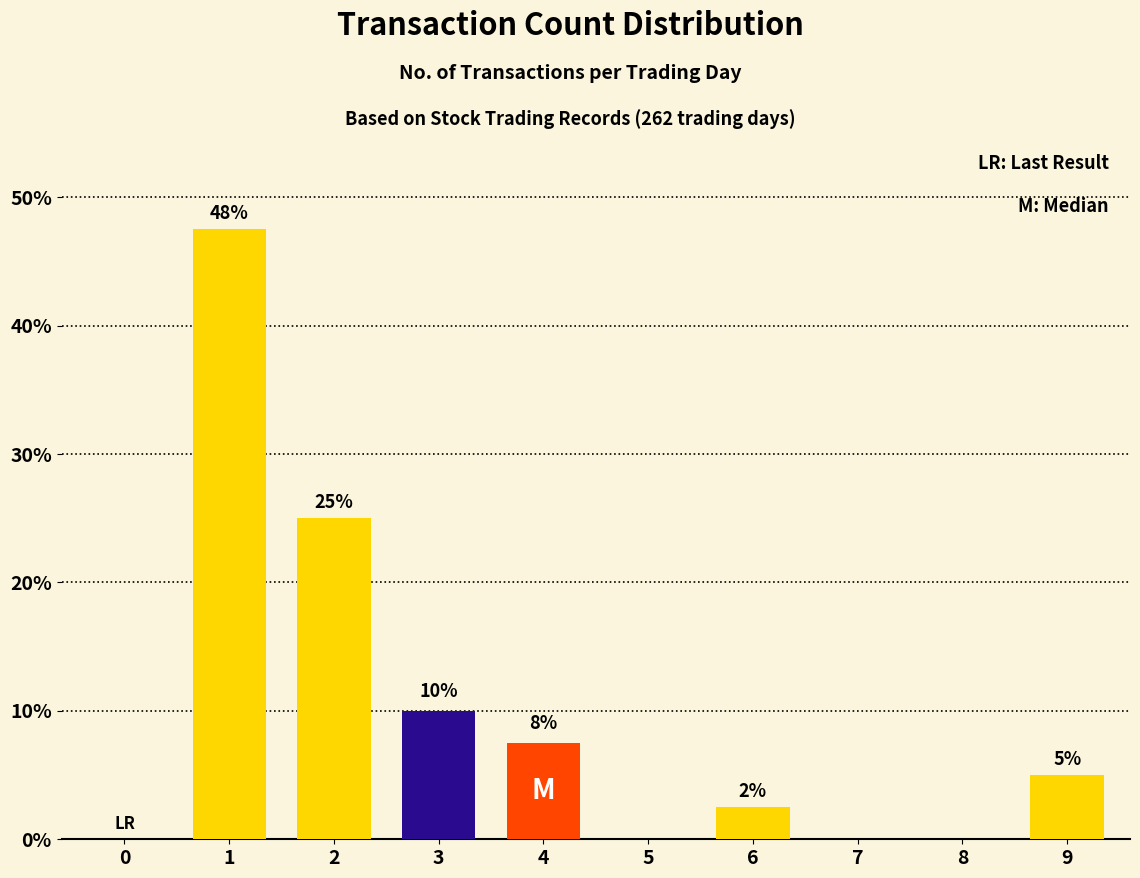

The chart shows a value of 0.0 at 7. True or false?

True